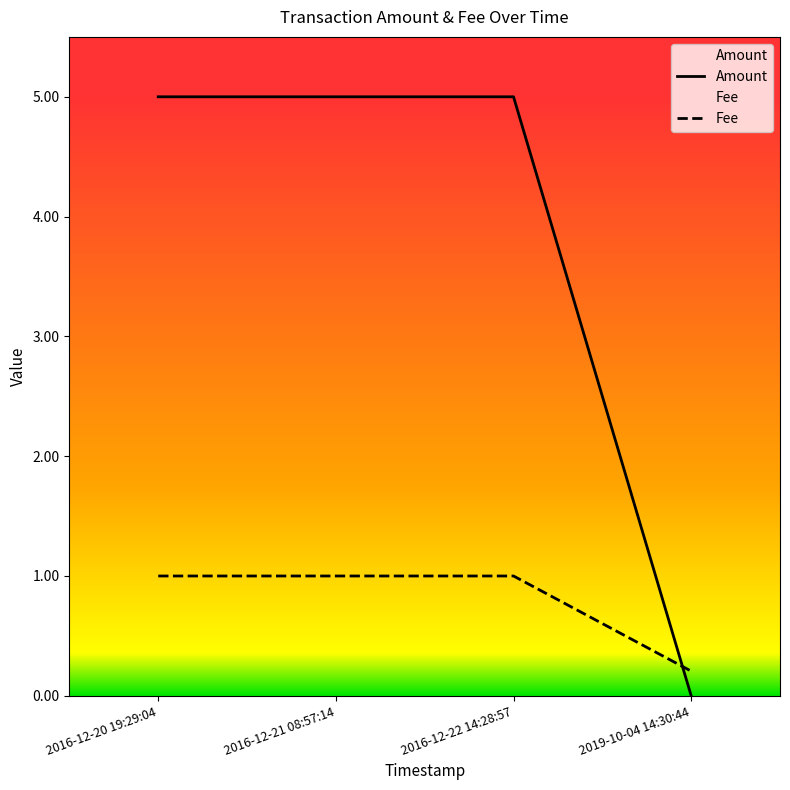

True or false: Amount has a value of 5.0 at 2016-12-20 19:29:04.

True